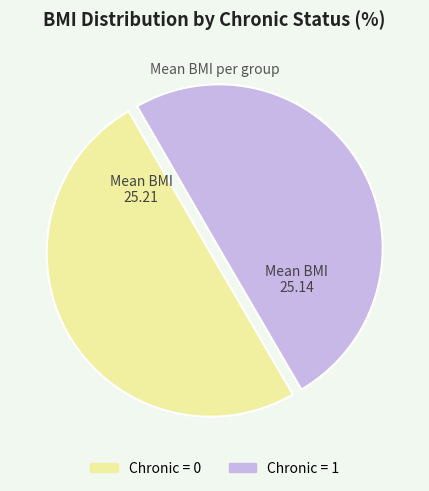

What is the ratio of the value at Chronic = 0 to the value at Chronic = 1?

1.0